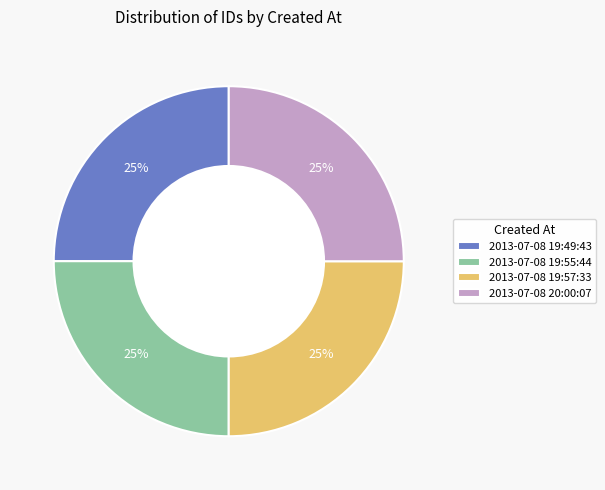

Is there any slice that represents more than half of the pie?

No